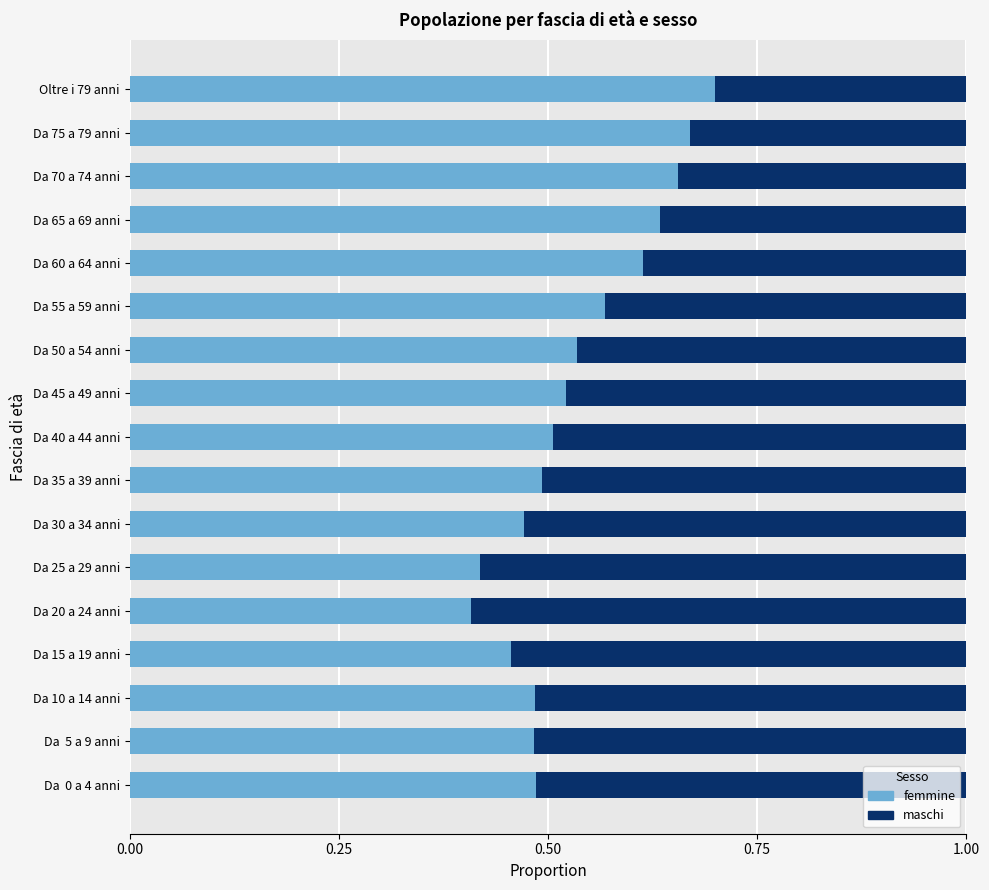

True or false: femmine has a value of 0.5 at Da 40 a 44 anni.

True